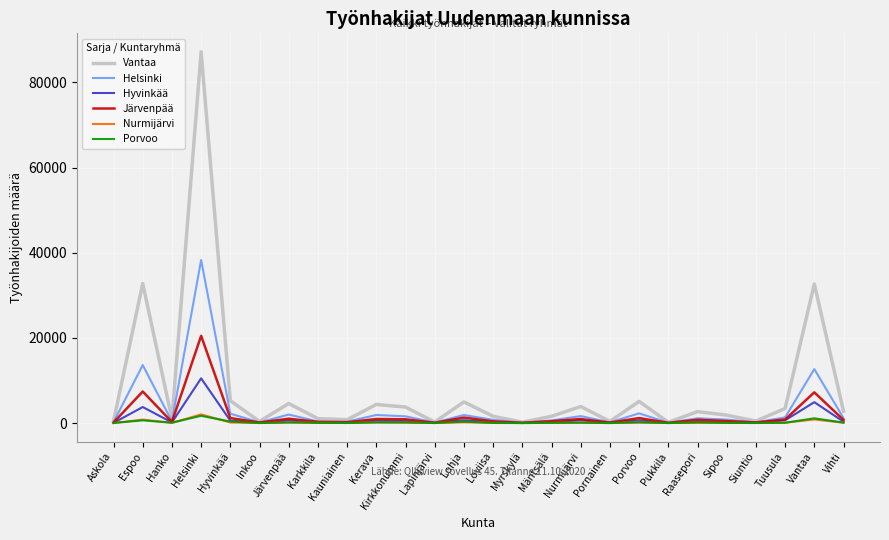

Where is the first local maximum for Vantaa?

Espoo